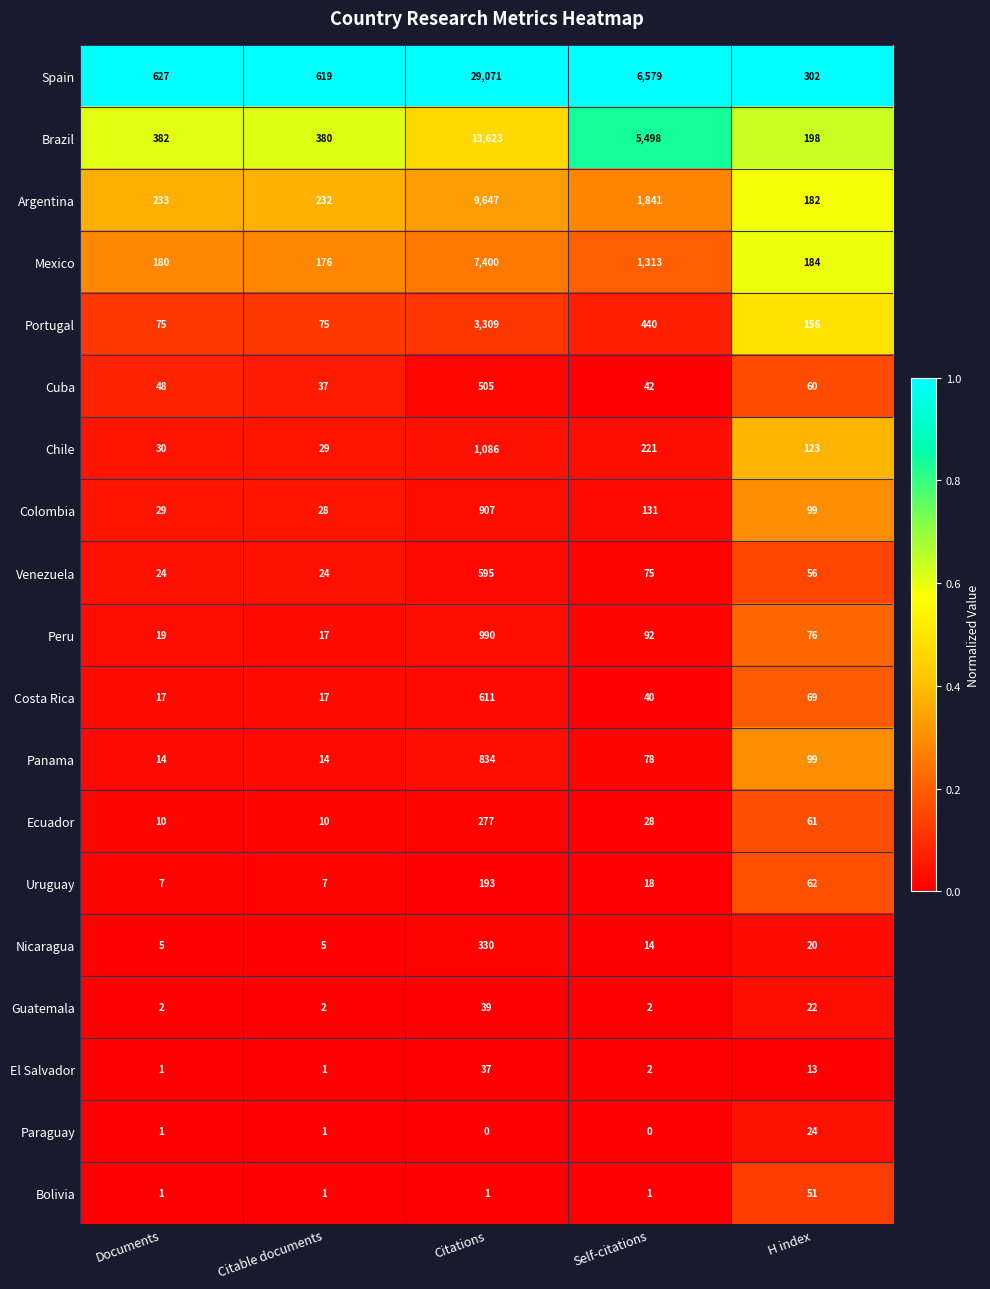

True or false: Peru has a value of 990 at Citations.

True